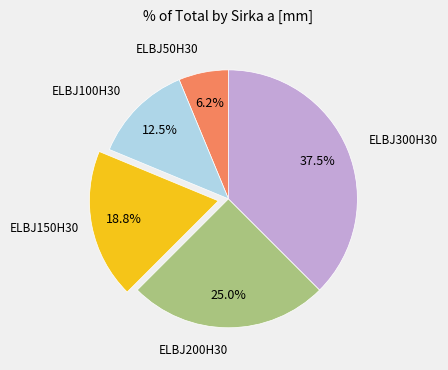

To the nearest percent, what is the difference between the ELBJ300H30 and ELBJ50H30 slice percentages?

31%